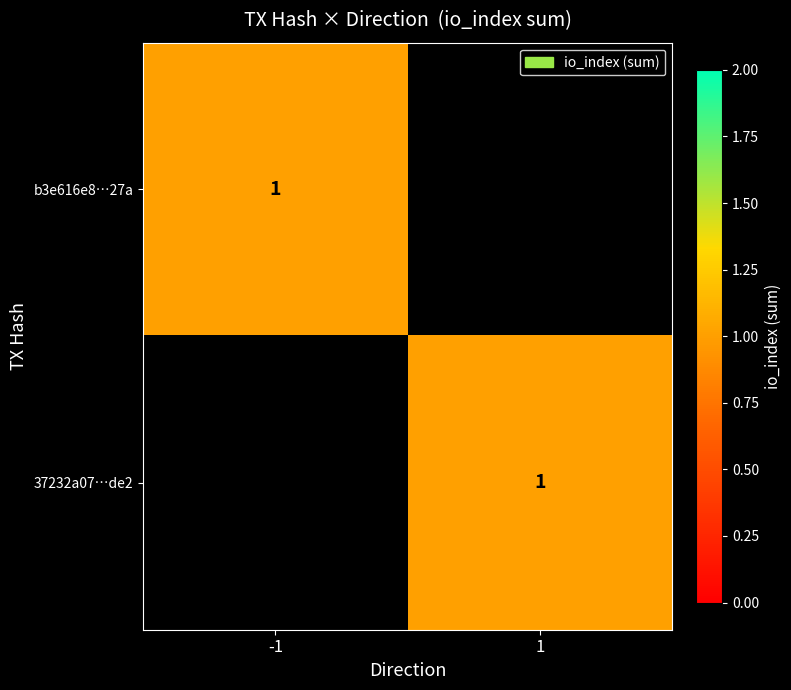

List the series in order of their peak value, lowest first.

b3e616e8b7e97b4329953b06f758e10a97ee27a, 37232a07a43606511e1ef1ce5304999673e9de2